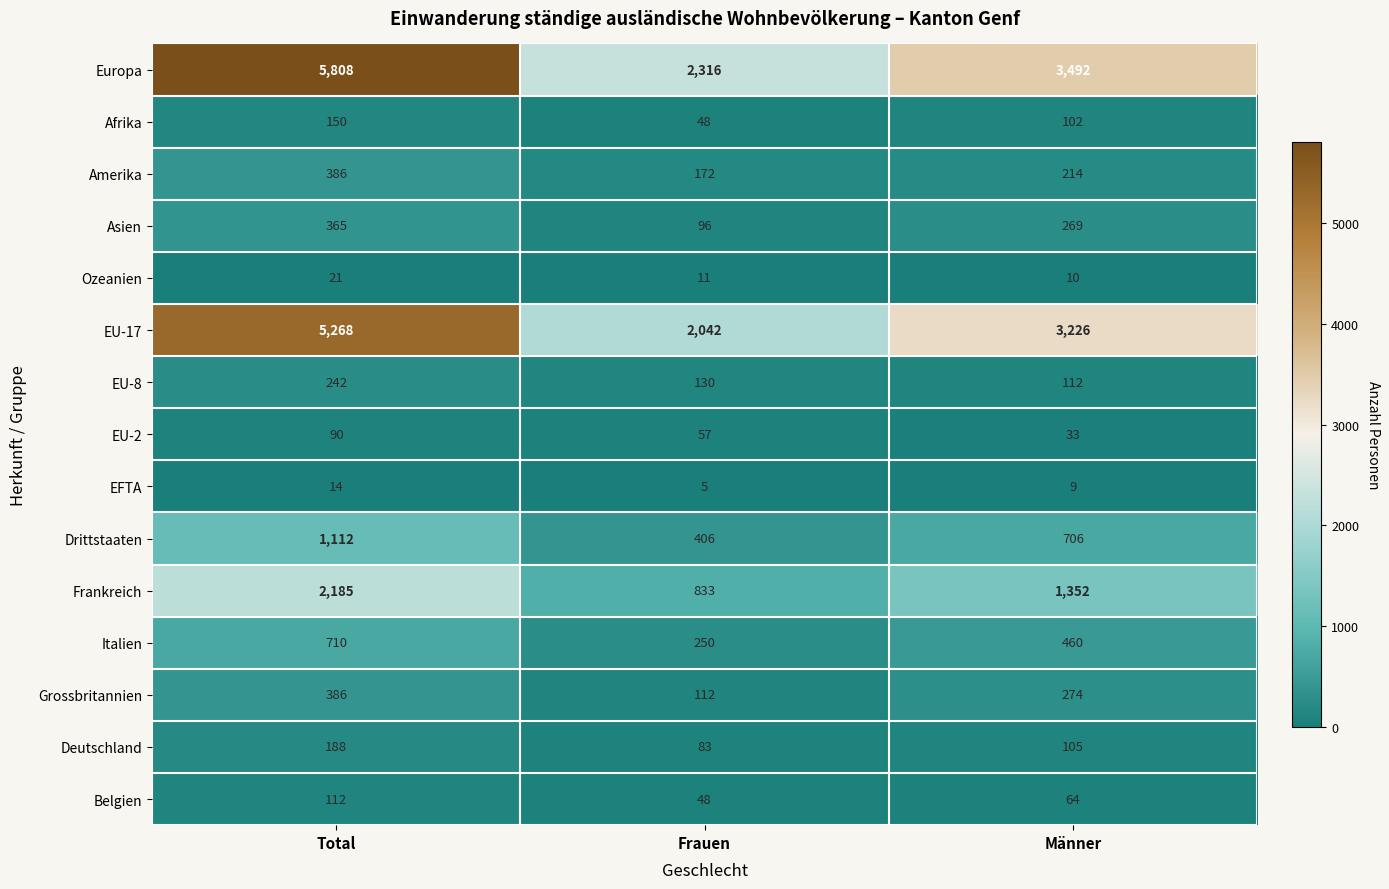

At which label does Afrika first exceed 102?

Total